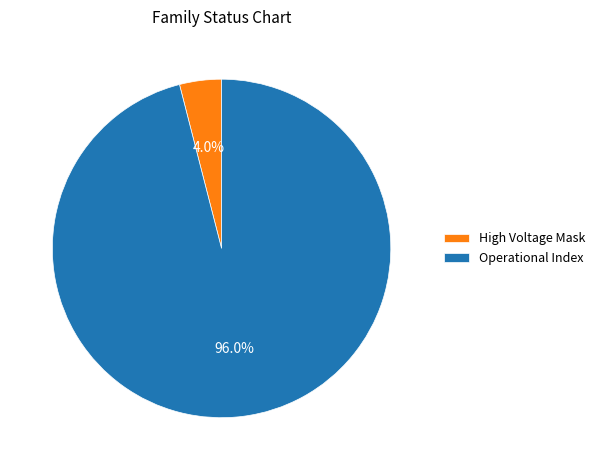

Which category accounts for the majority?

Operational Index